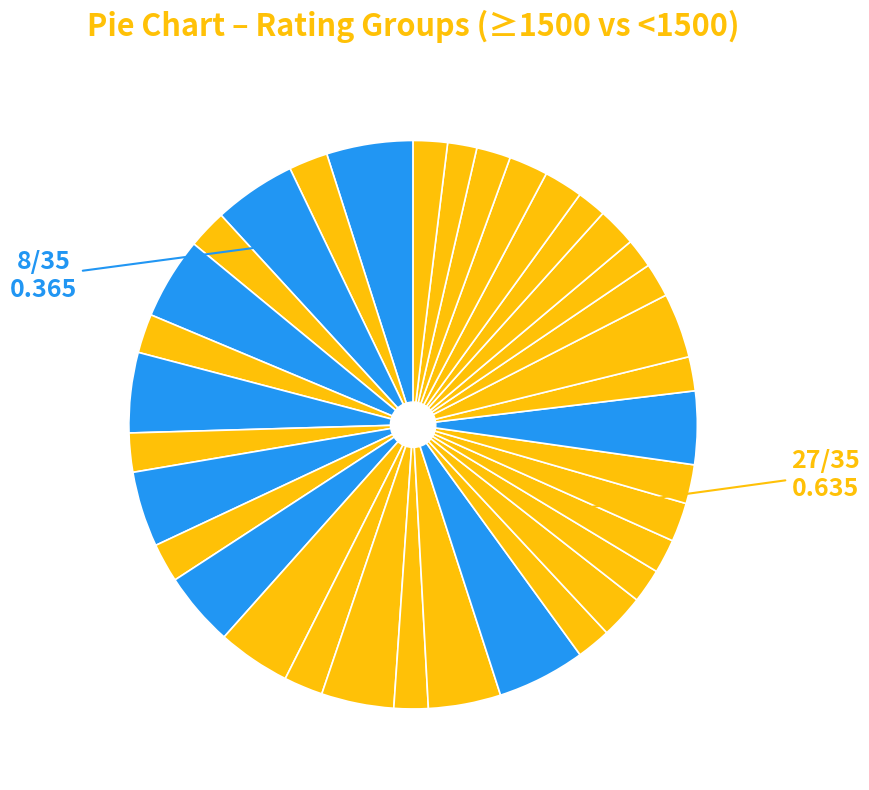

How many segments does this pie chart have?

35